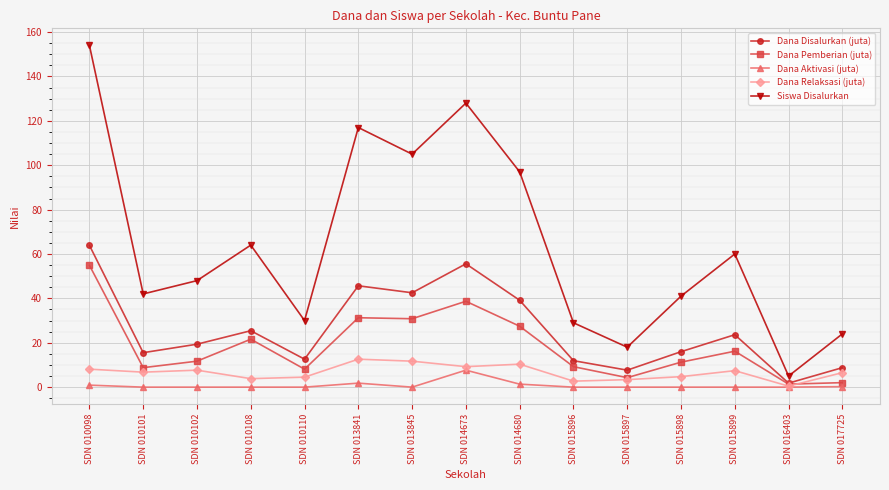

The Dana Disalurkan (juta) series shows 45.7 at SDN 013841. True or false?

True